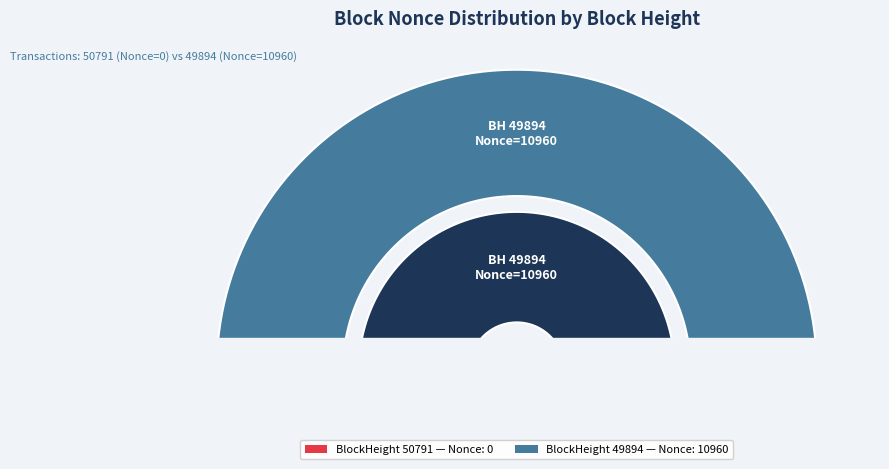

To the nearest percent, what is the combined percentage of 49894 and 50791?

100%